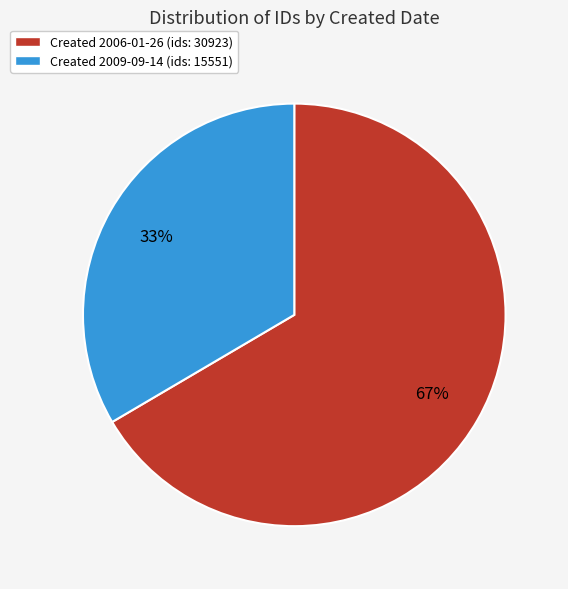

Does any single category account for the majority?

Yes